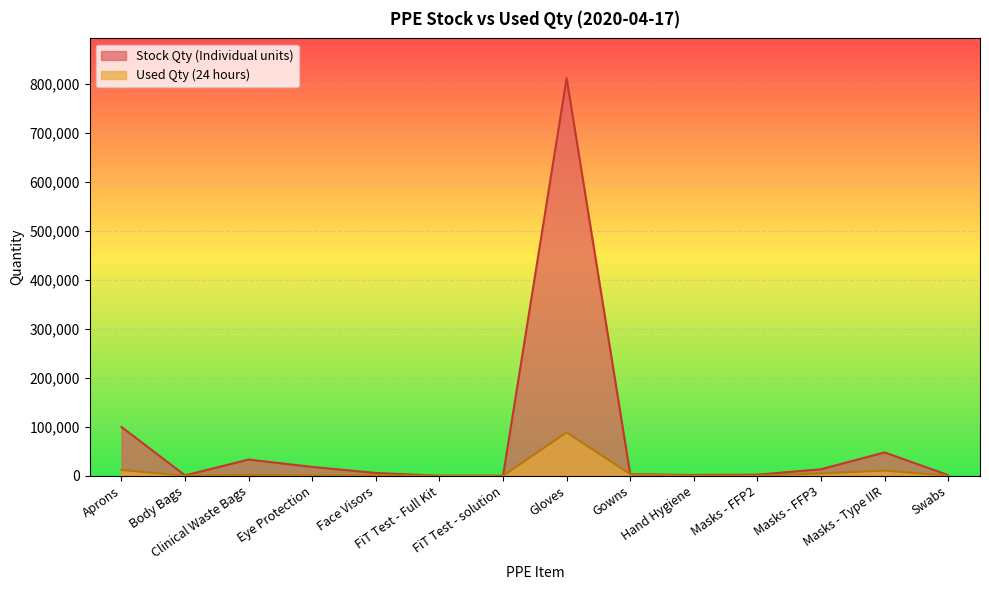

What is the label of the 14th point from the right?

Aprons